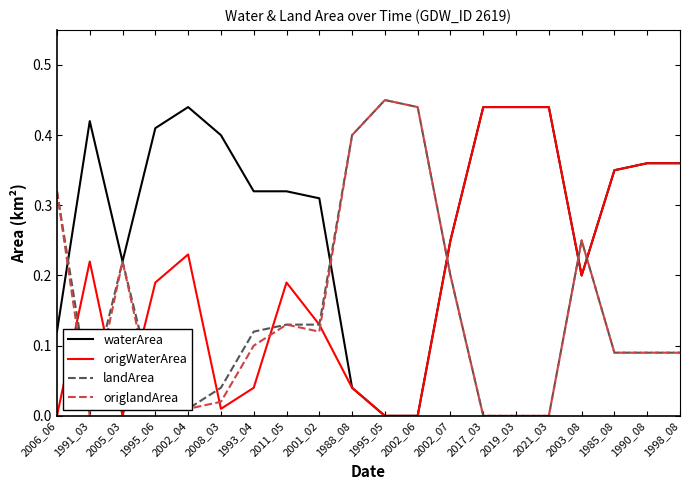

True or false: landArea and origWaterArea intersect in this chart.

True